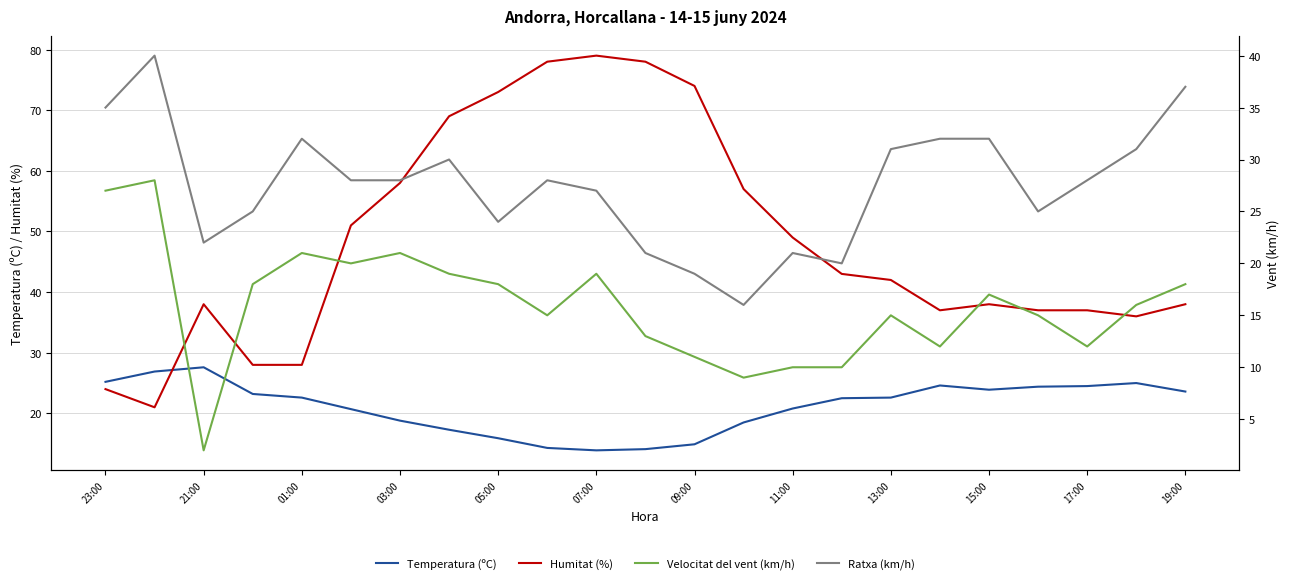

Reading left to right, what are all the values shown in this chart?

Temperatura (ºC): 25.2	26.9	27.6	23.2	22.6	20.7	18.8	17.3	15.9	14.3	13.9	14.1	14.9	18.5	20.8	22.5	22.6	24.6	23.9	24.4	24.5	25.0	23.6
Humitat (%): 24.0	21.0	38.0	28.0	28.0	51.0	58.0	69.0	73.0	78.0	79.0	78.0	74.0	57.0	49.0	43.0	42.0	37.0	38.0	37.0	37.0	36.0	38.0
Velocitat del vent (km/h): 27.0	28.0	2.0	18.0	21.0	20.0	21.0	19.0	18.0	15.0	19.0	13.0	11.0	9.0	10.0	10.0	15.0	12.0	17.0	15.0	12.0	16.0	18.0
Ratxa (km/h): 35.0	40.0	22.0	25.0	32.0	28.0	28.0	30.0	24.0	28.0	27.0	21.0	19.0	16.0	21.0	20.0	31.0	32.0	32.0	25.0	28.0	31.0	37.0